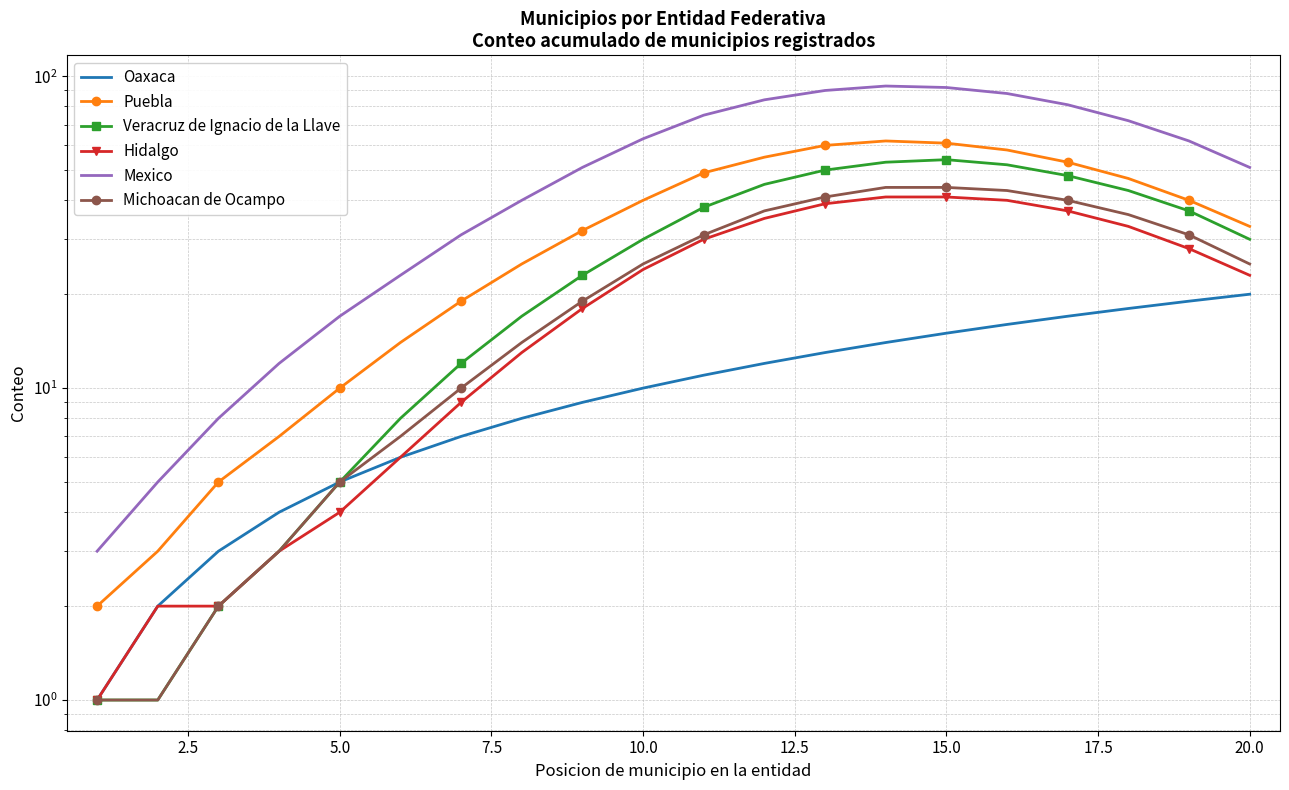

True or false: Veracruz de Ignacio de la Llave has more than 0 interior local peaks.

True